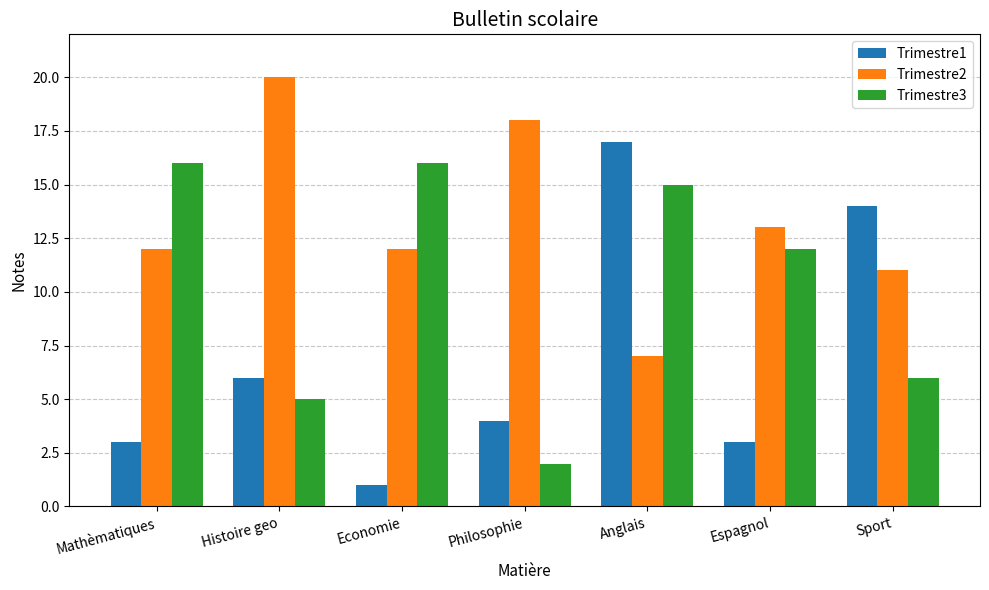

The value of Trimestre2 at Sport is 11. True or false?

True